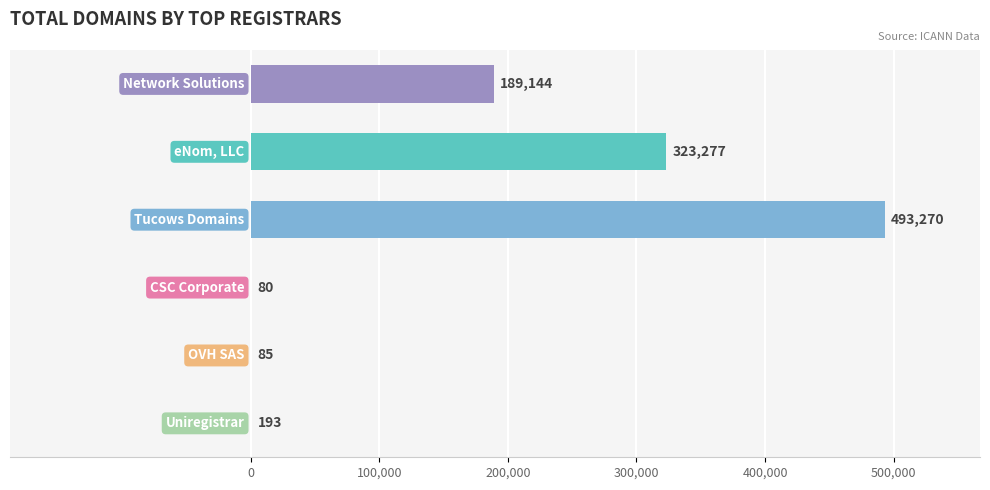

What is the greatest value displayed?

493270